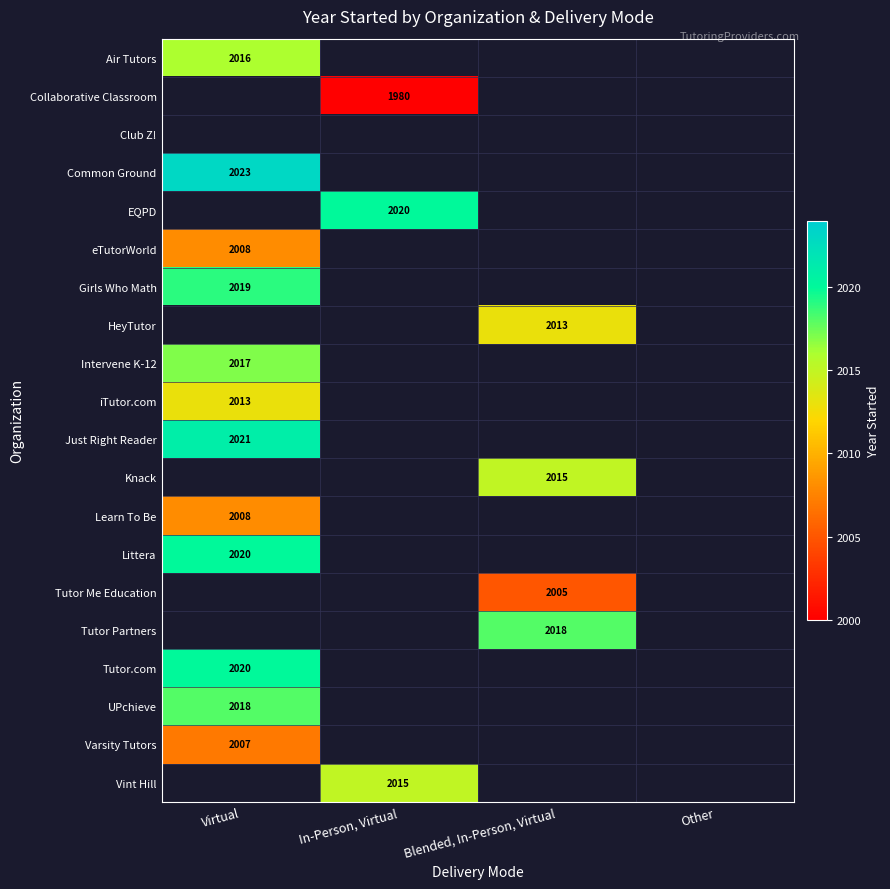

At how many categories does at least one series exceed 2012?

3